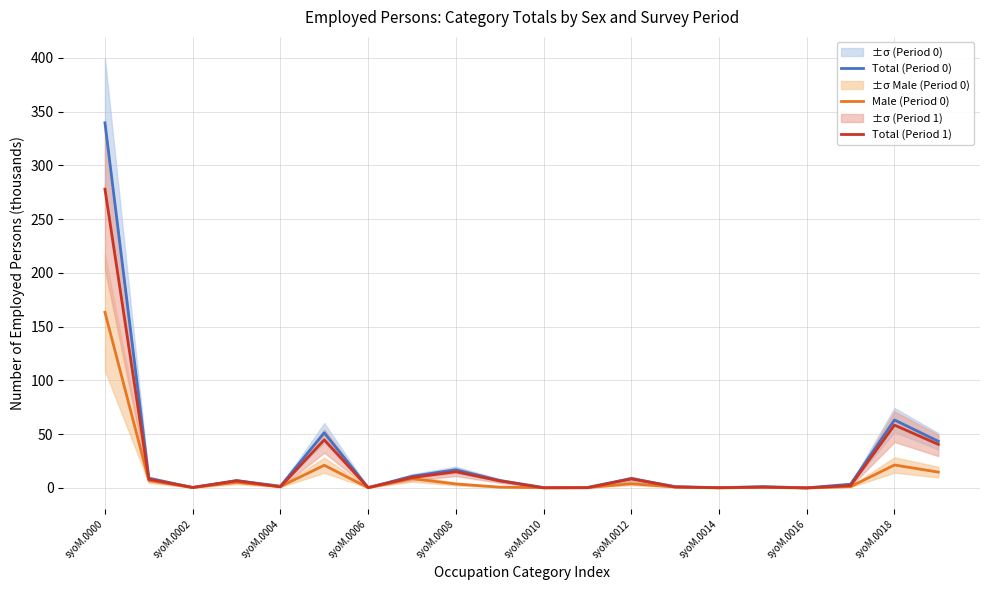

The Total (Period 0) series shows 0.1 at syoM.0016. True or false?

True